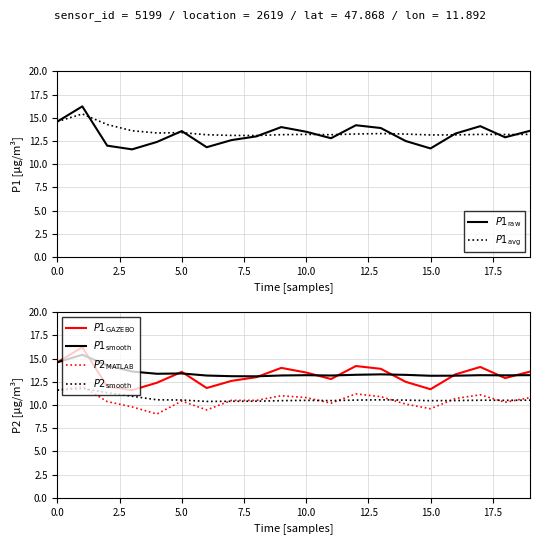

True or false: $P1_{\mathrm{raw}}$ and $P1_{\mathrm{smooth}}$ intersect in this chart.

True